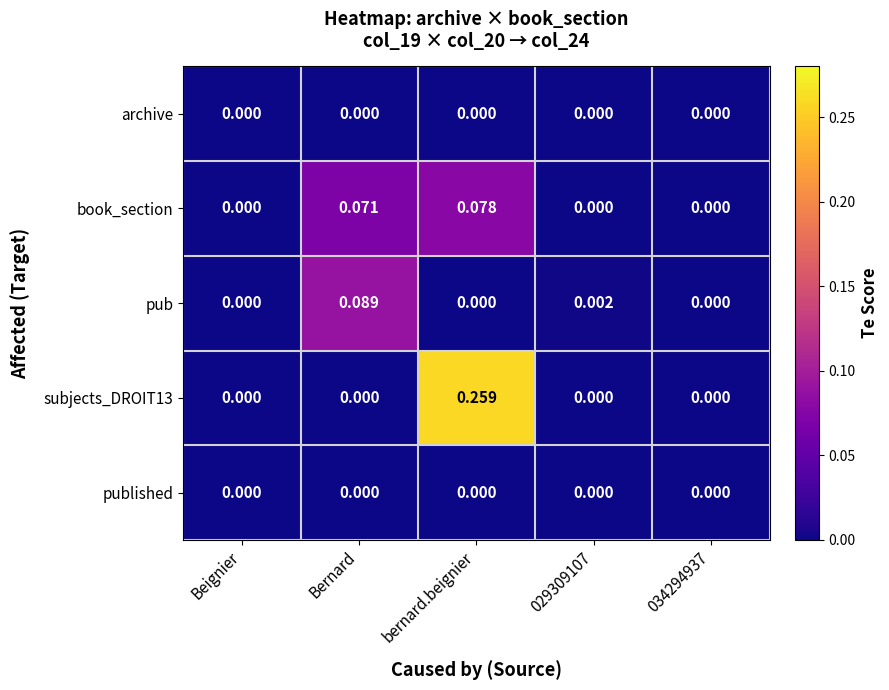

Between Bernard and 029309107, which series saw the biggest shift?

pub